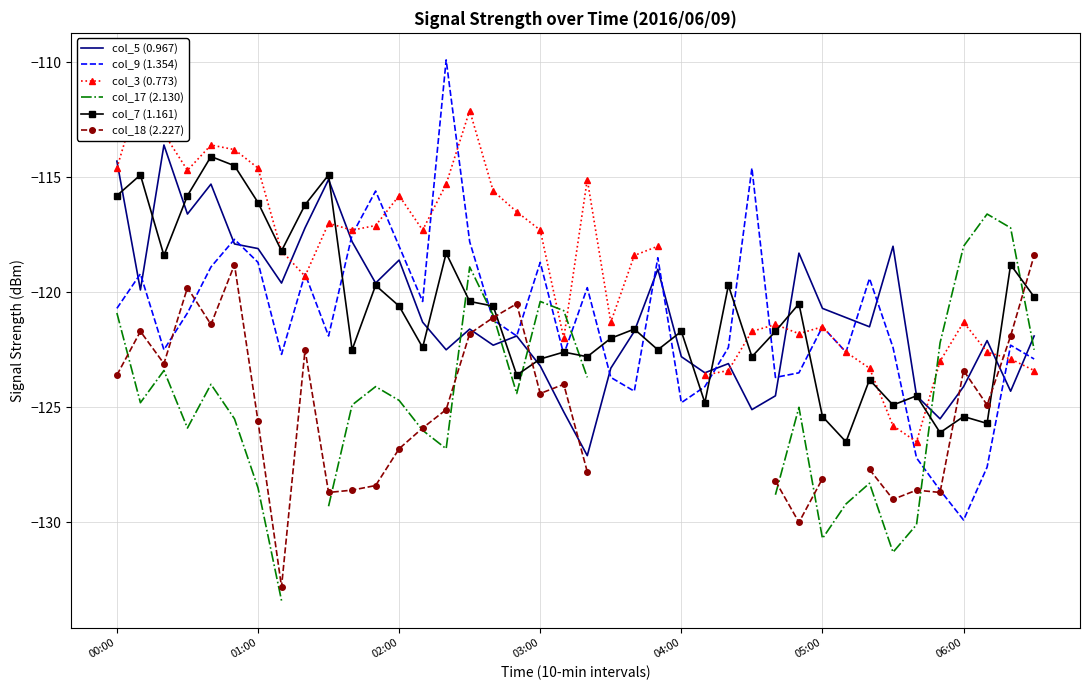

What is the smallest value displayed?

-133.4